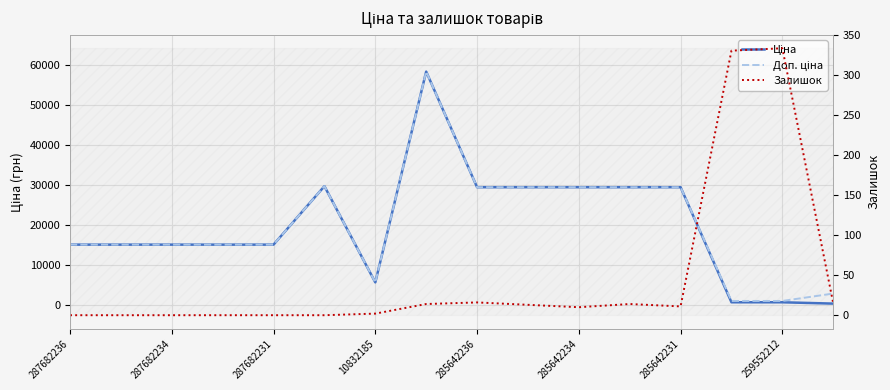

The Залишок series shows 19.9 at 15. True or false?

False